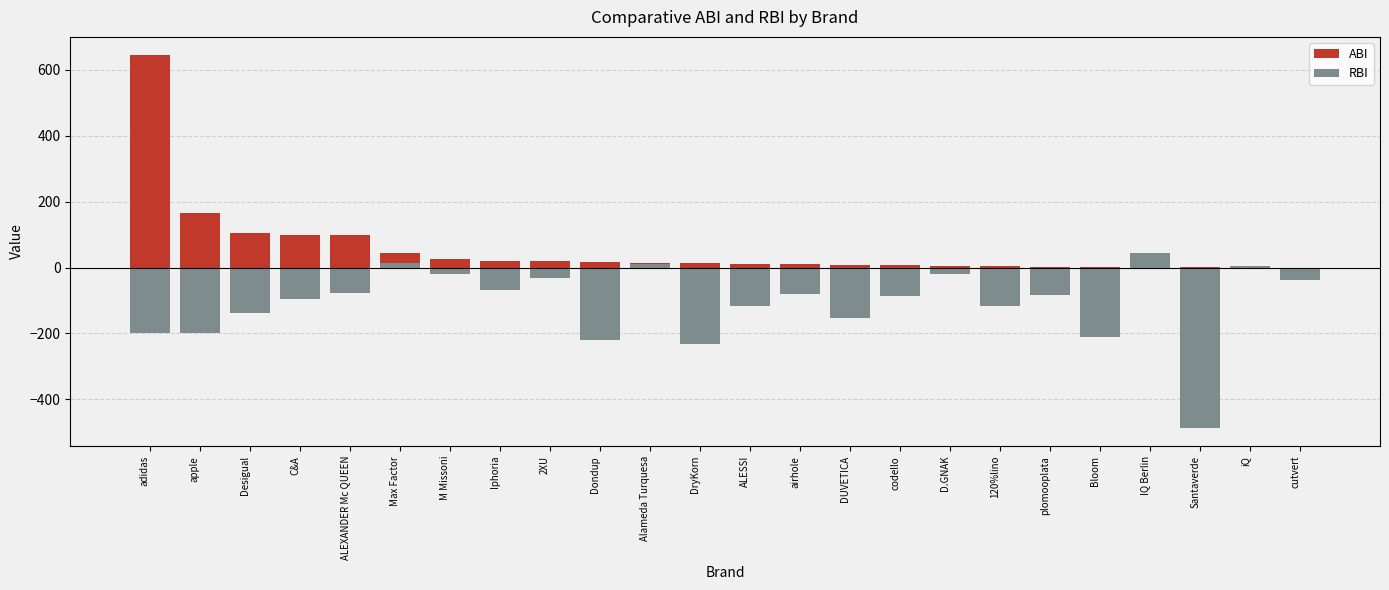

Is it true that ABI equals 1.7 at Bloom?

False